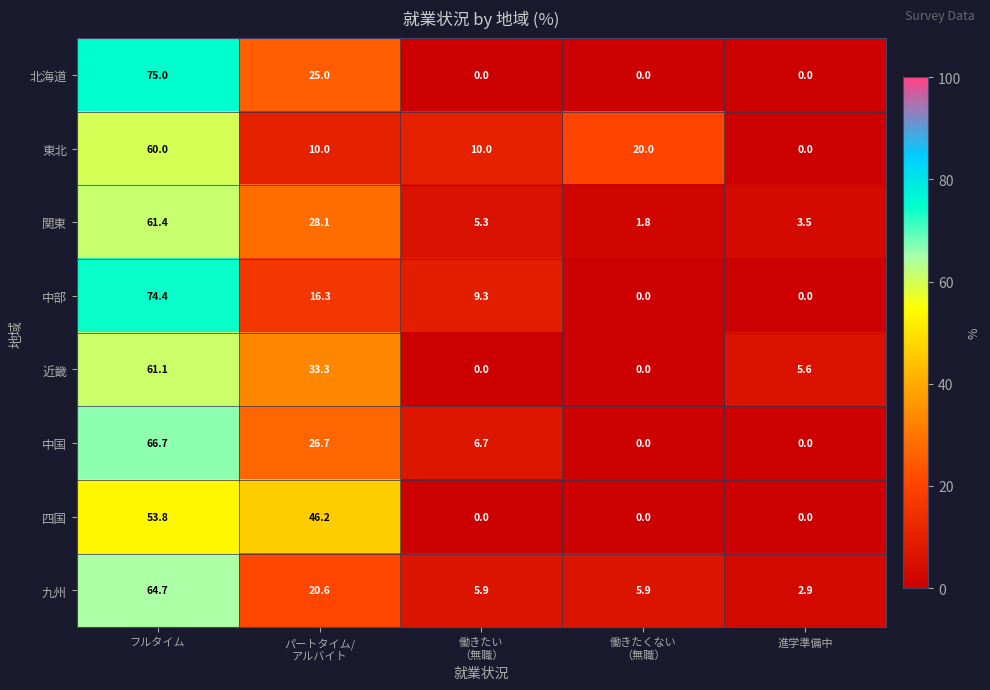

What is the highest value of the 近畿 series?

61.1